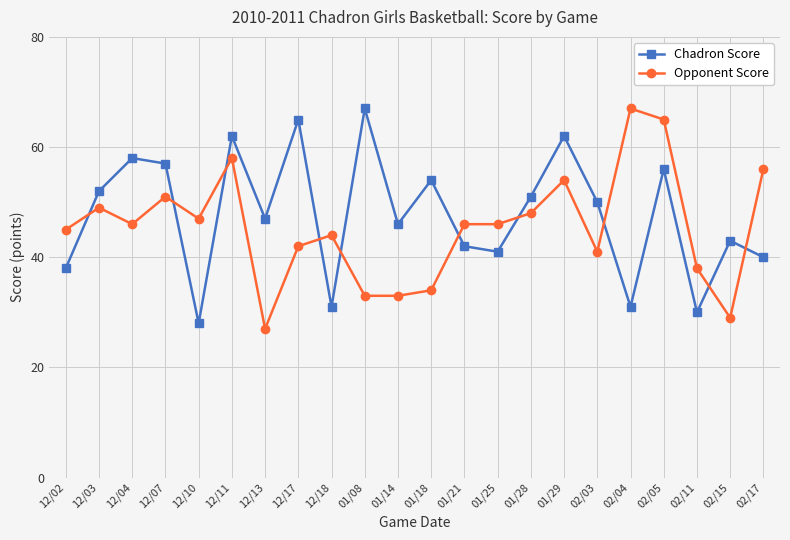

True or false: Opponent Score and Chadron Score cross at least once.

True